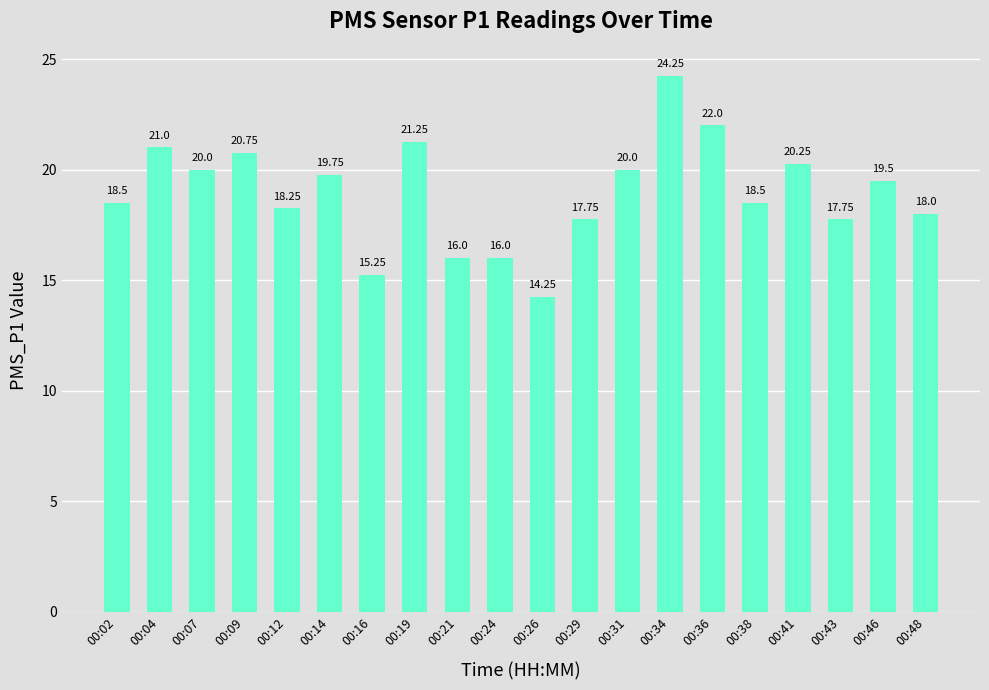

Does the chart contain stacked bars?

No